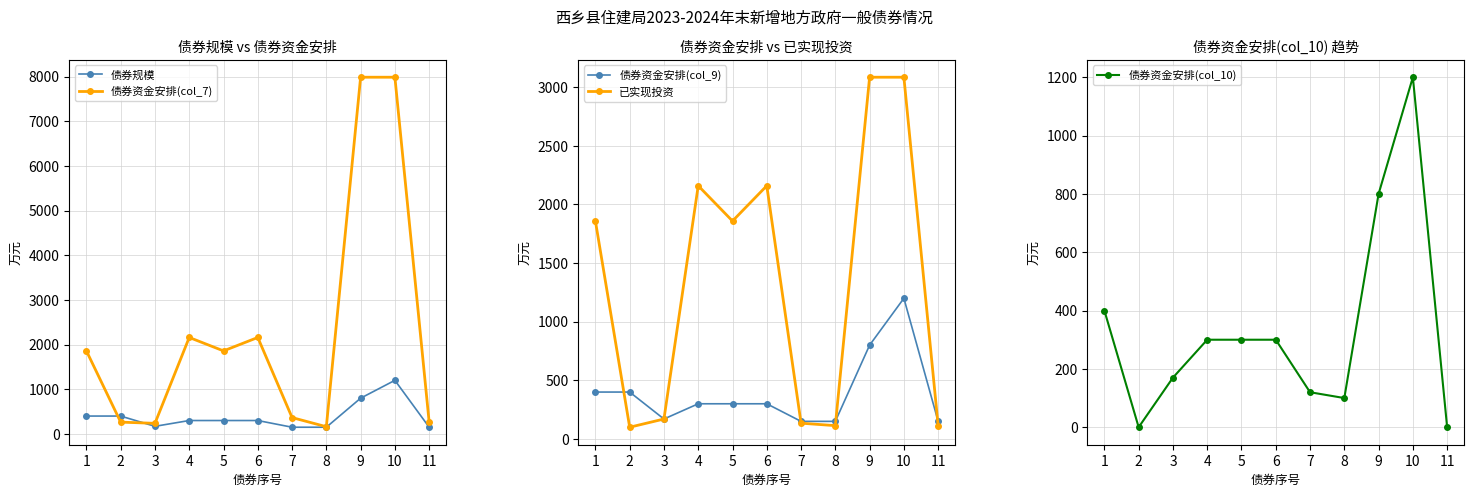

Between 3 and 4, which series saw the biggest shift?

已实现投资